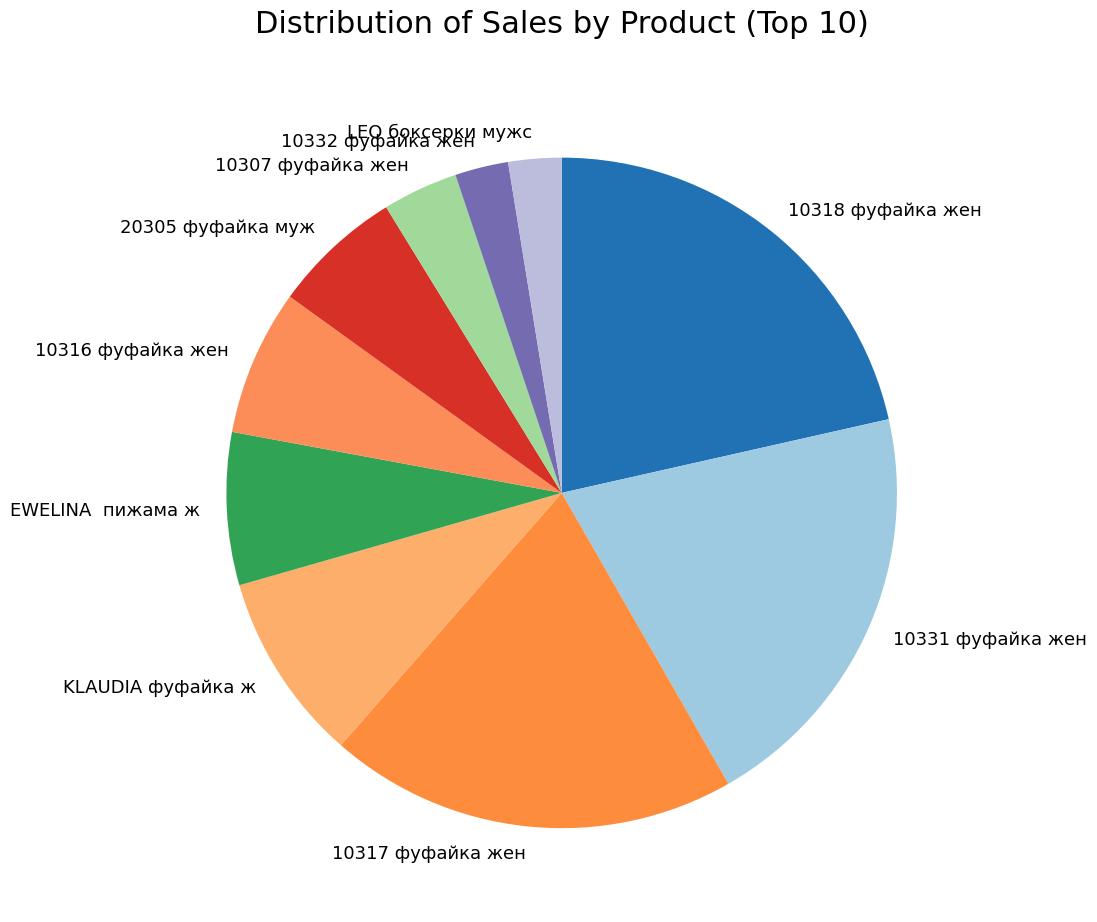

Count the number of slices in the pie.

10